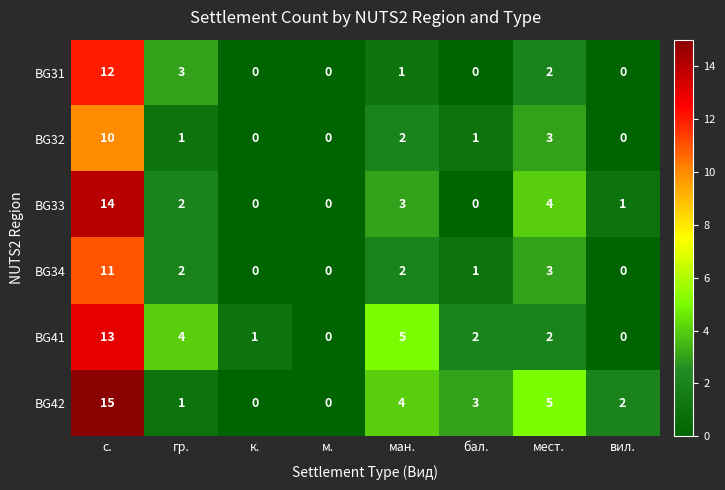

Which series has the largest total across all categories?

BG42